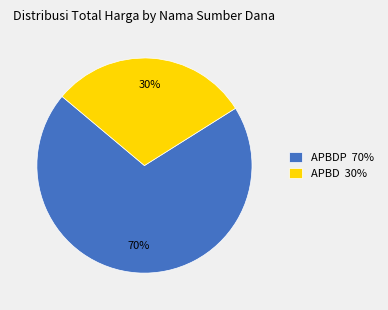

What is the majority slice?

APBDP 70%